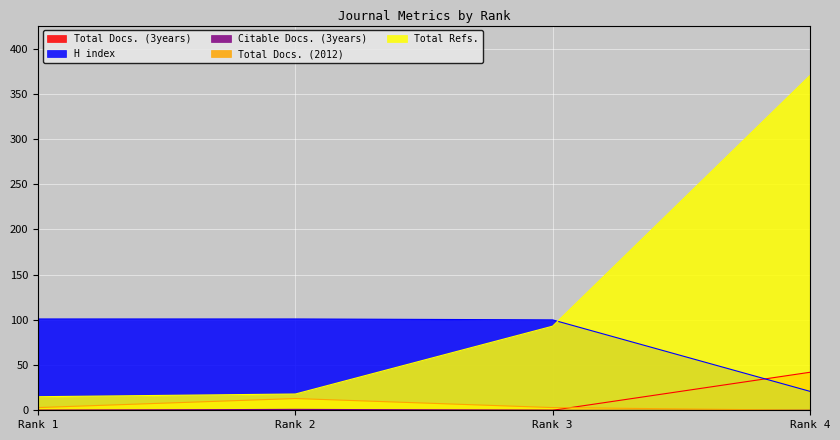

In Citable Docs. (3years), how many points are higher than both neighbors (excluding endpoints)?

1